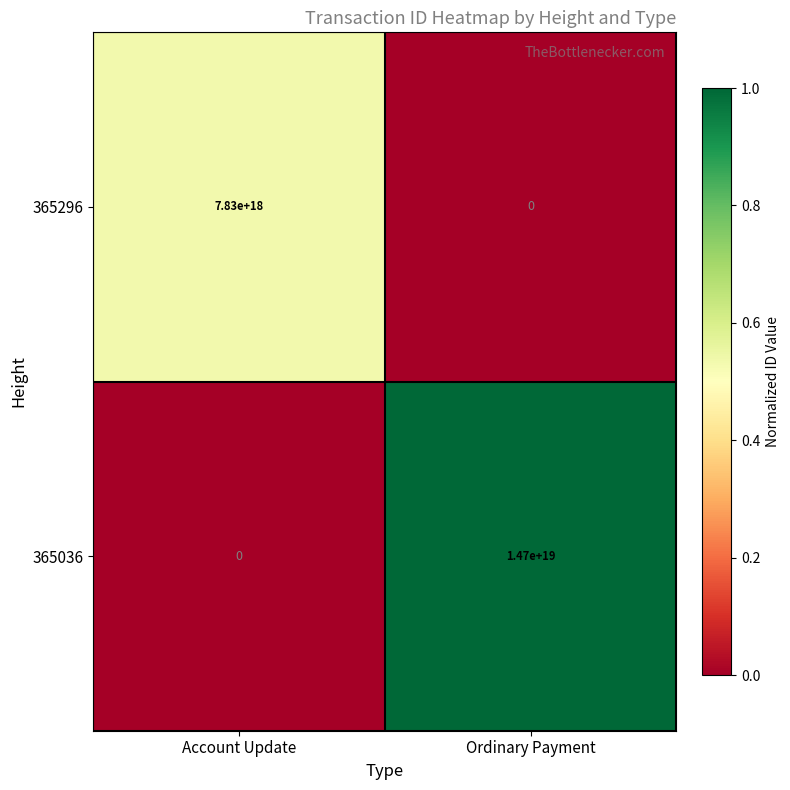

Which series has the largest range (max minus min)?

365036